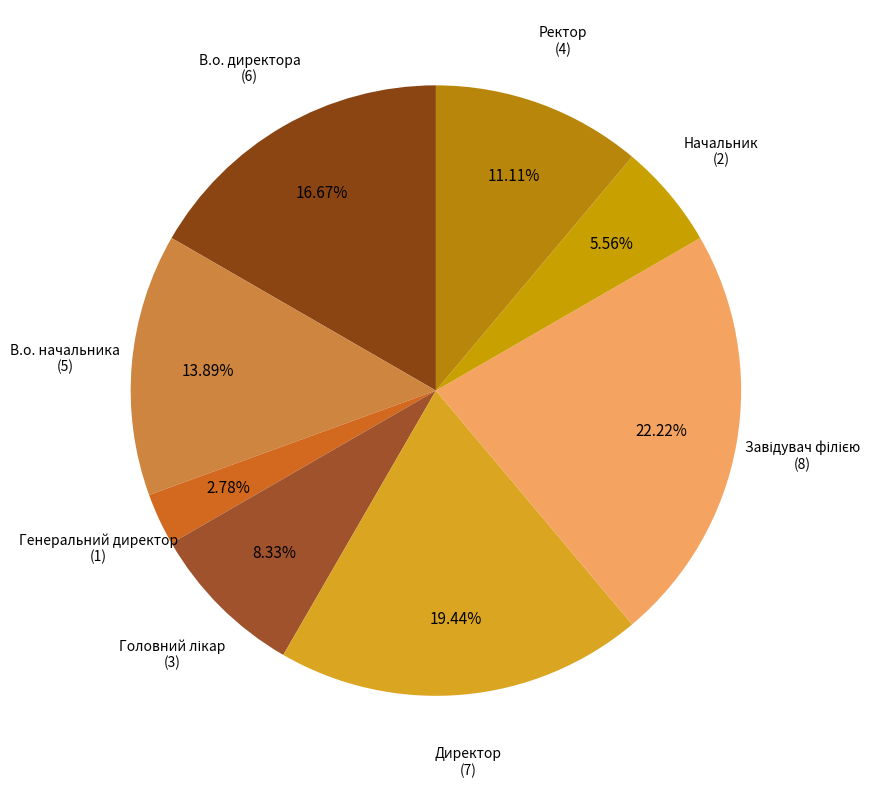

How many slices are in this pie chart?

8